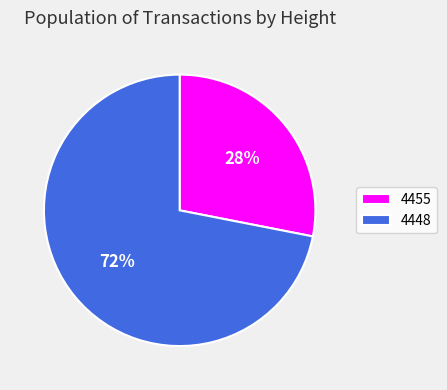

Is it true that 4448 is 72% of the pie?

True